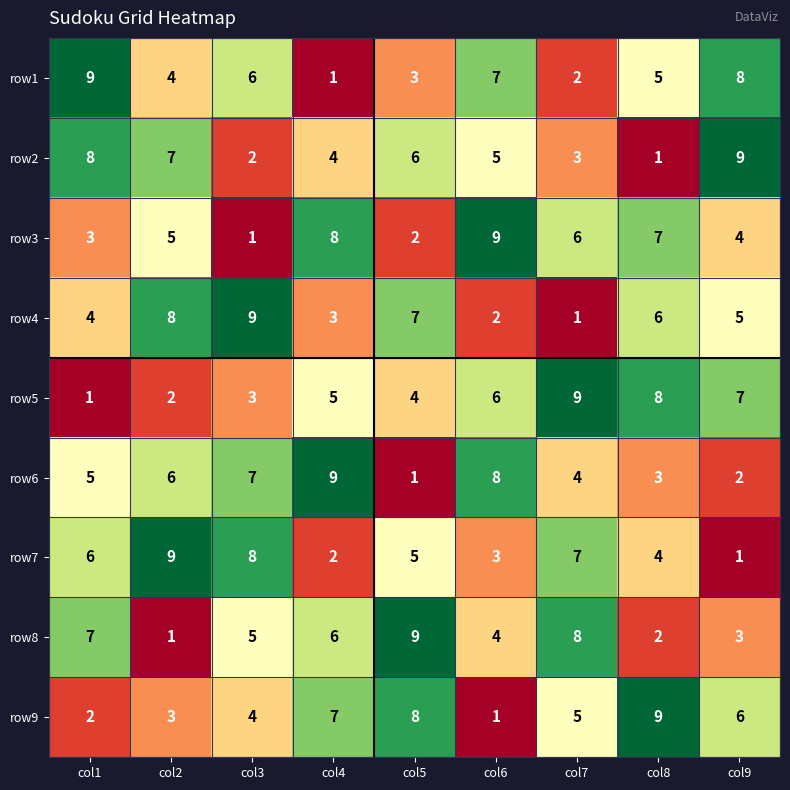

What is the difference between the highest and lowest values at col1?

8